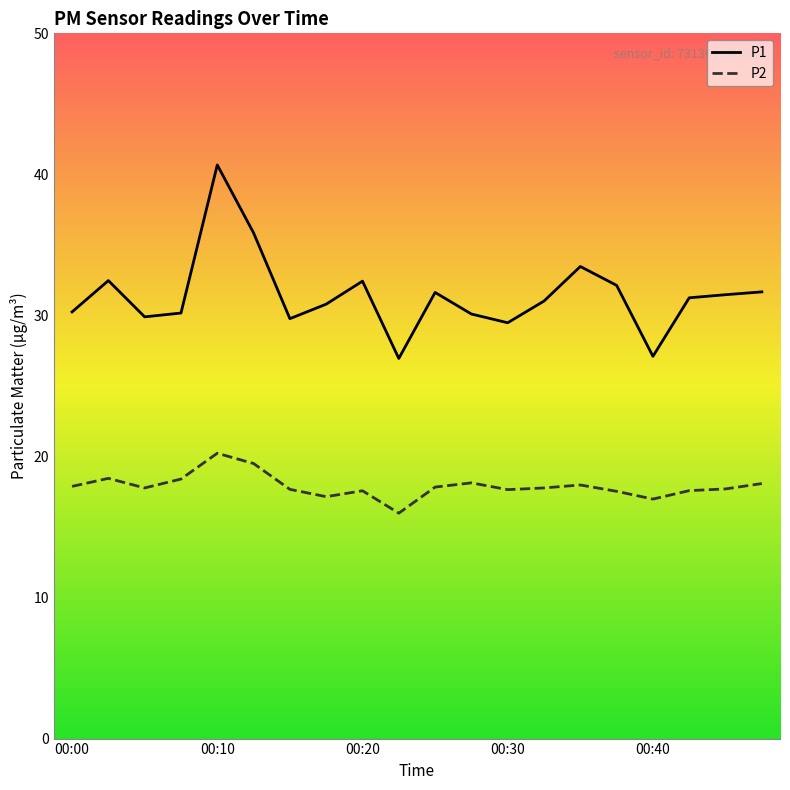

True or false: P1 and P2 cross at least once.

False